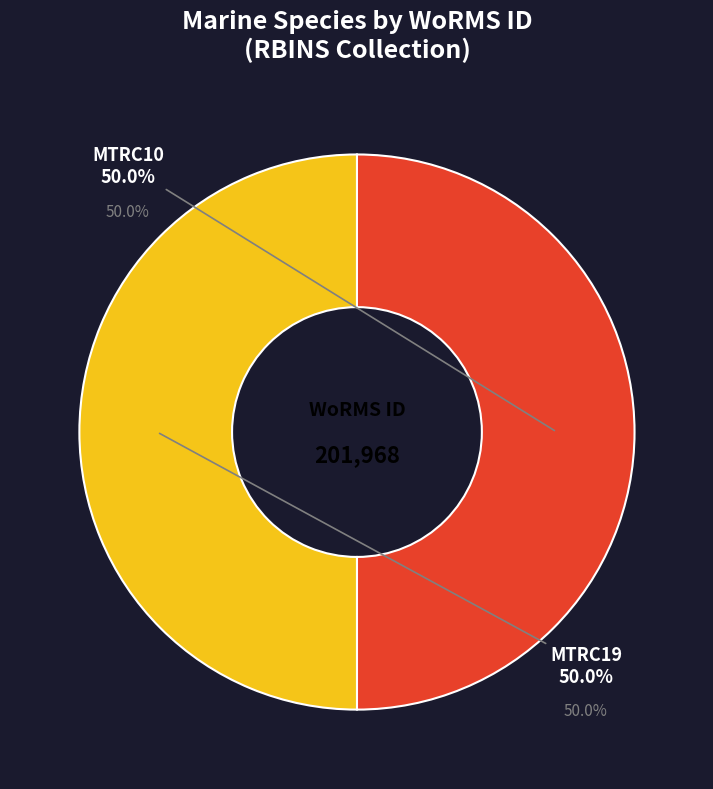

Between MTRC19 and MTRC10, which is larger?

MTRC19